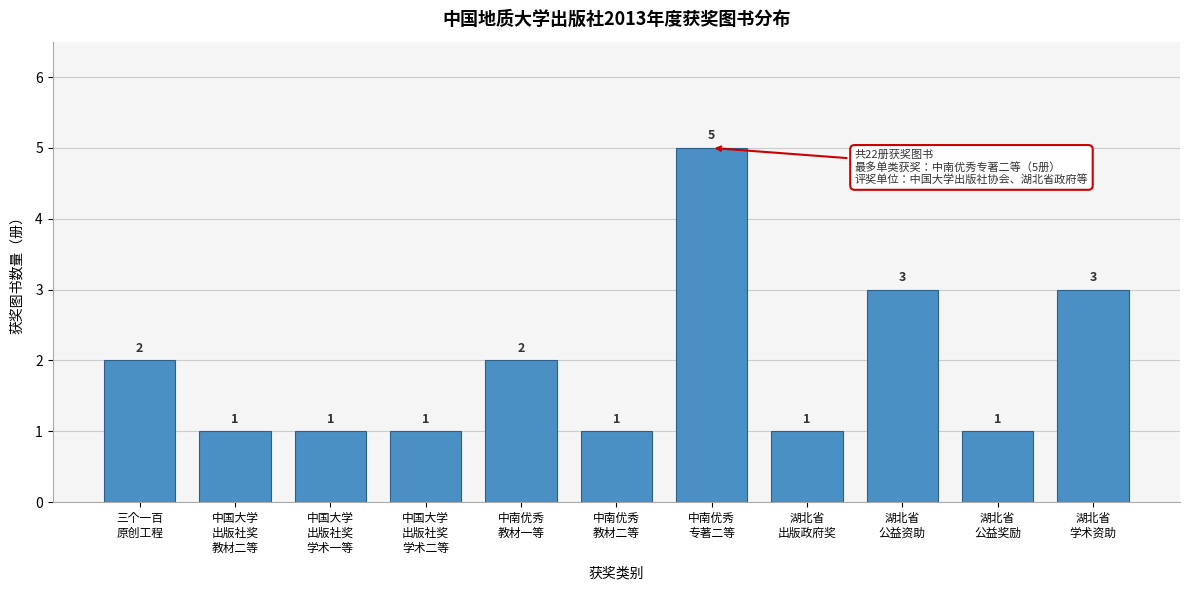

Reading left to right, extract all data points from this chart.

2	1	1	1	2	1	5	1	3	1	3